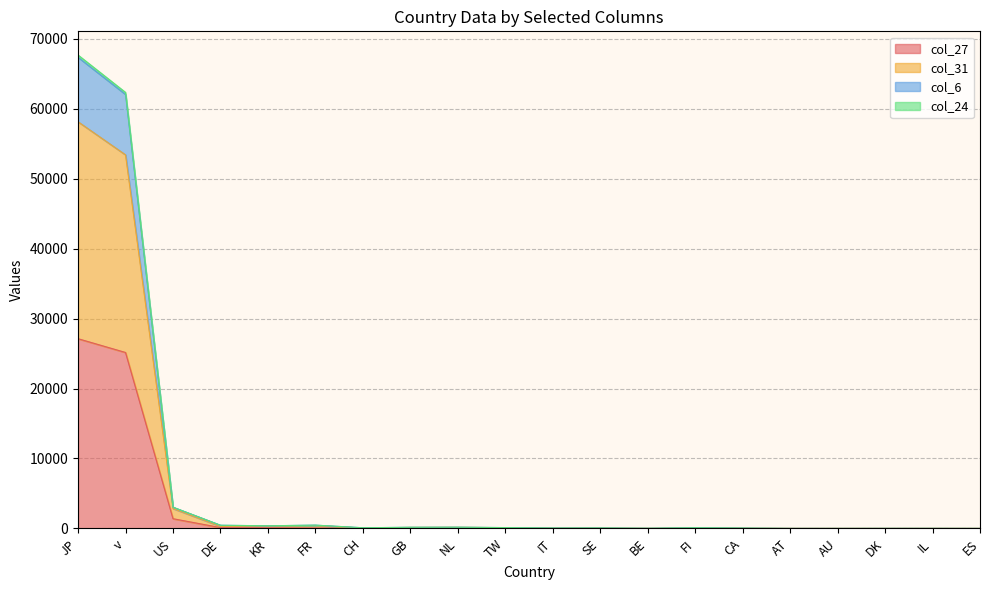

What are all the series names shown in the legend?

col_27, col_31, col_6, col_24